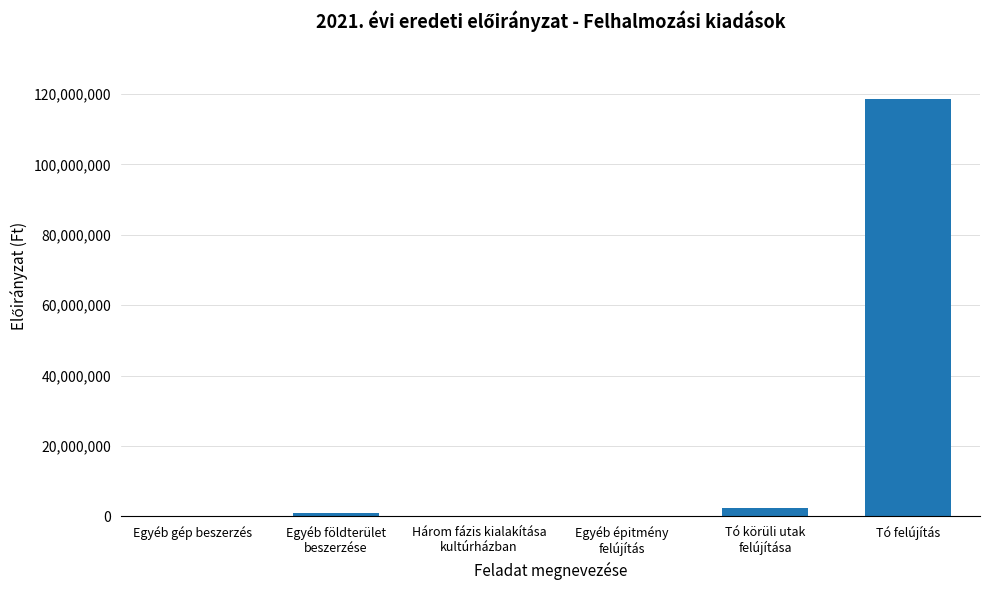

Count the number of categories in the chart.

6